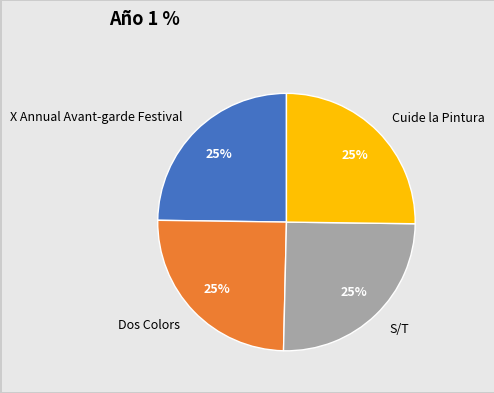

To the nearest percent, what percentage of the pie is Dos Colors?

25%